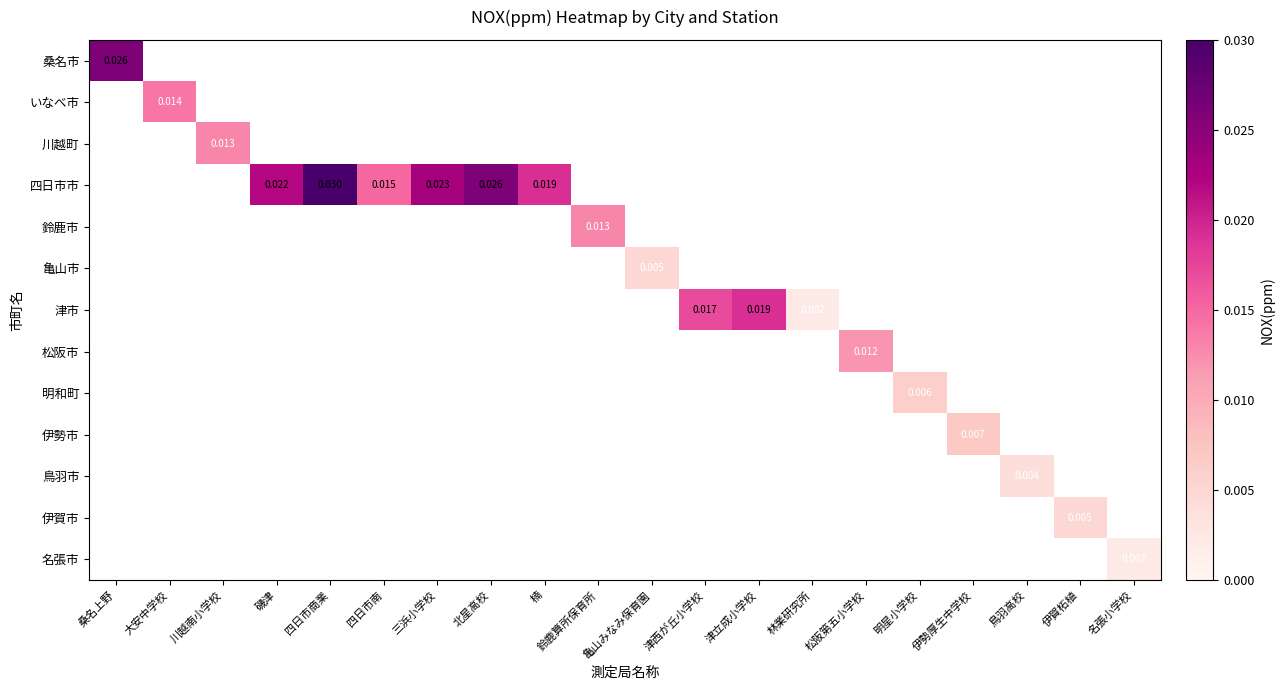

Between 鈴鹿算所保育所 and 津西が丘小学校, which is larger?

津西が丘小学校